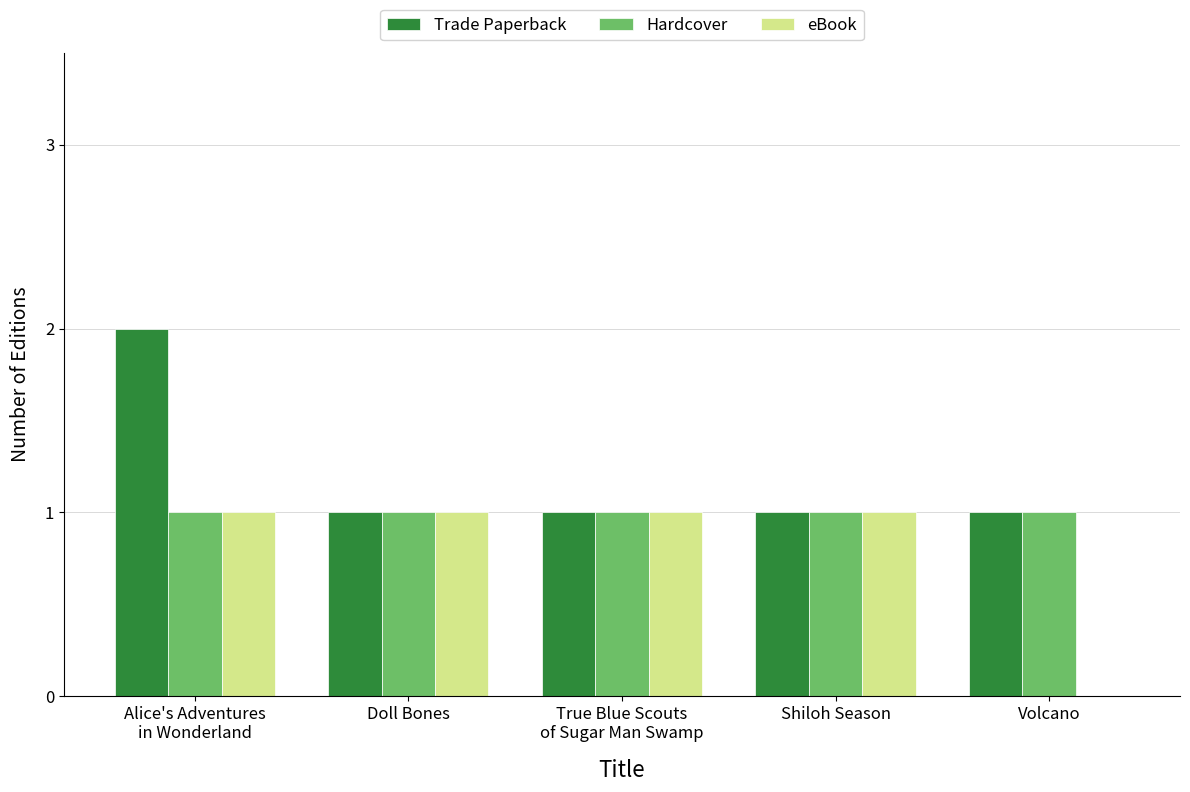

Are the bars horizontal?

No